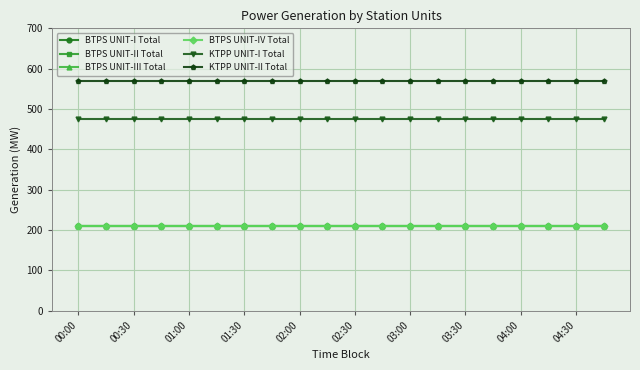

Is this an area chart (filled region under the line)?

No